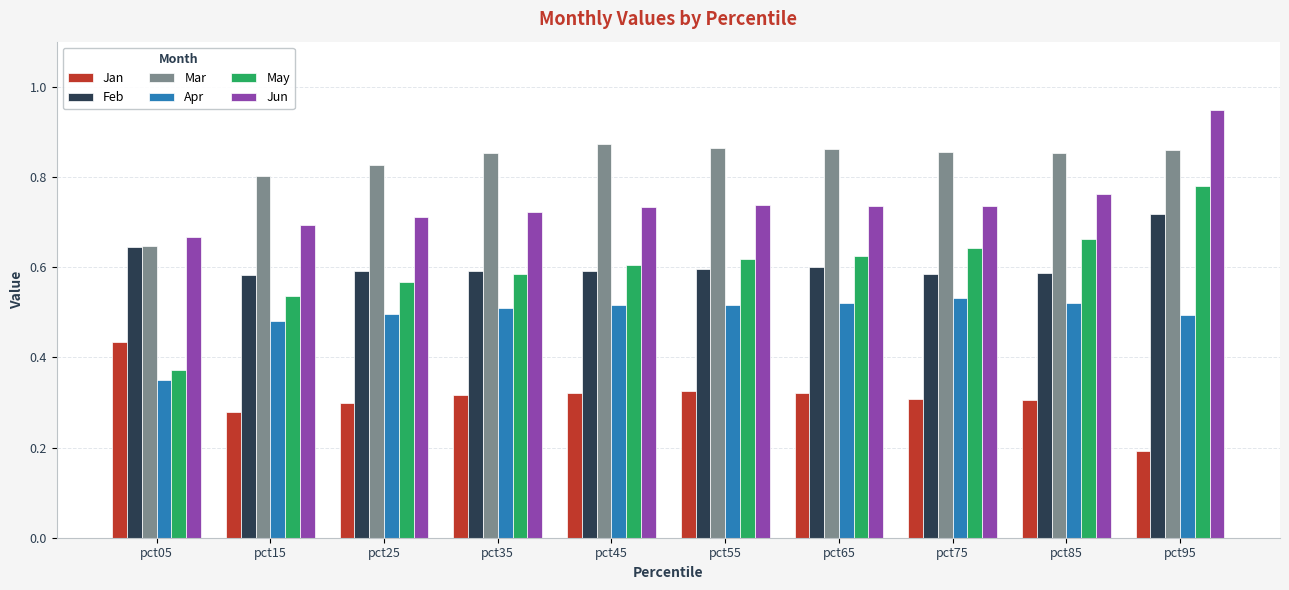

At which label is Jan closest to 0?

pct95